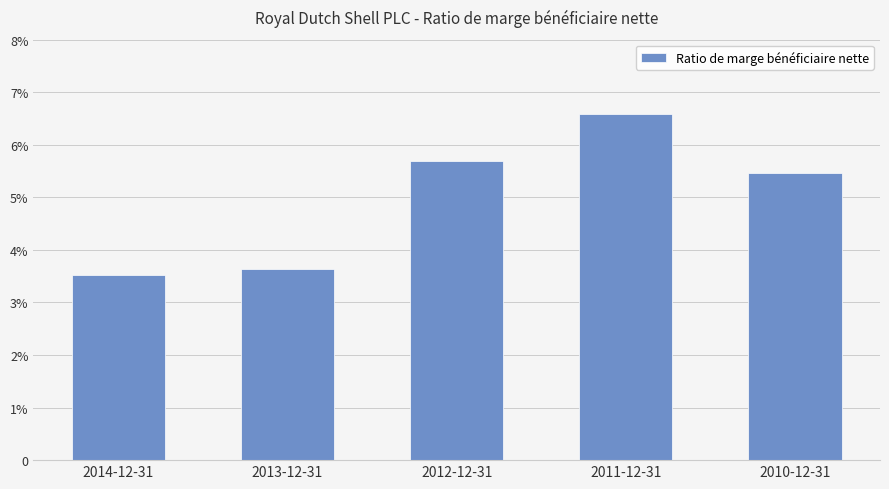

Count the values in the range 0 to 1.

5